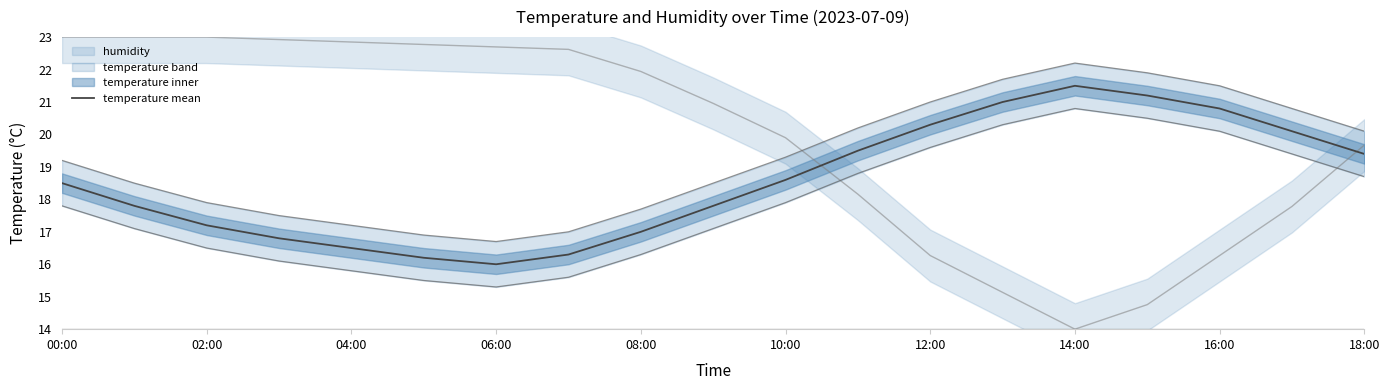

The temperature mean series shows 33.0 at 16:00. True or false?

False